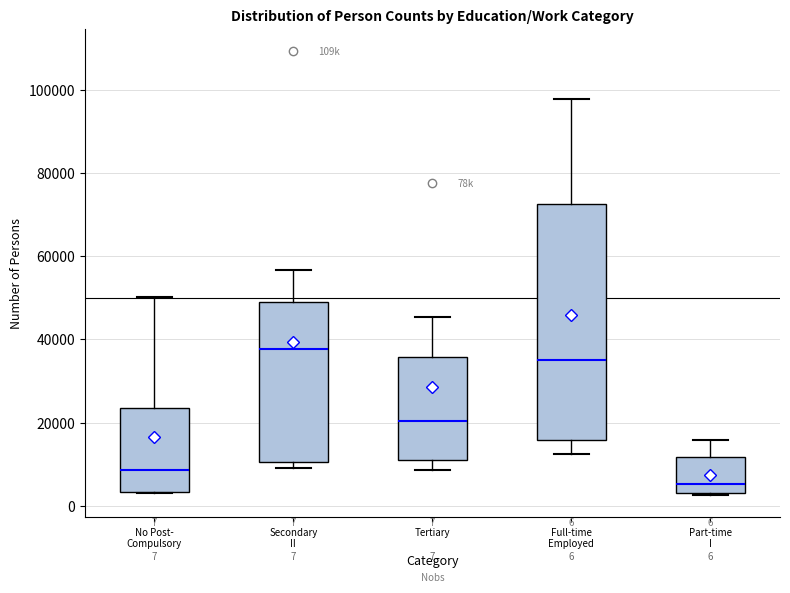

Which box is the tallest, from its lower edge to its upper edge?

Full-time Employed